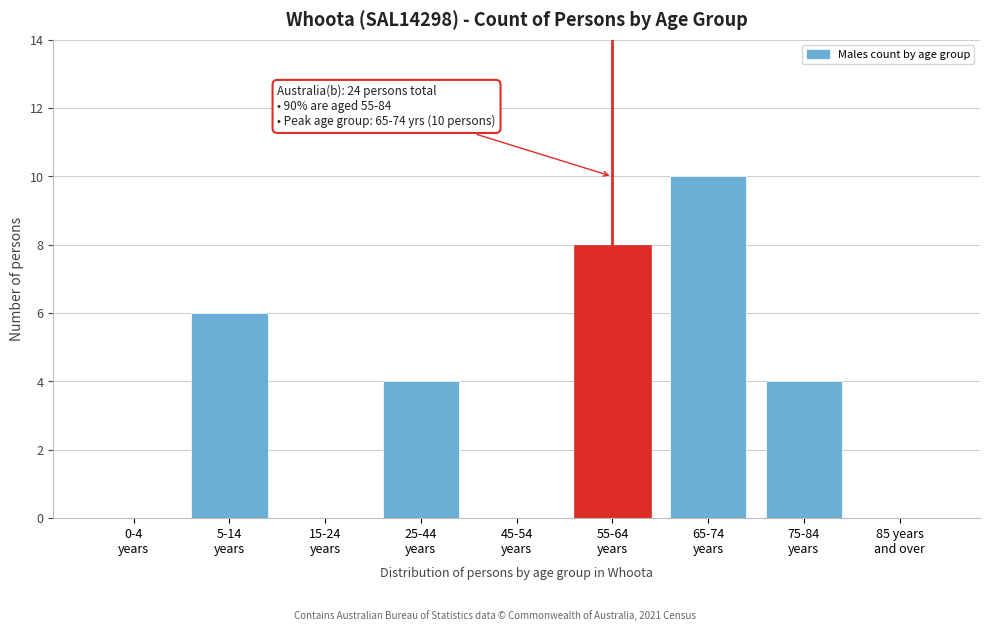

What is the maximum value shown in the chart?

10